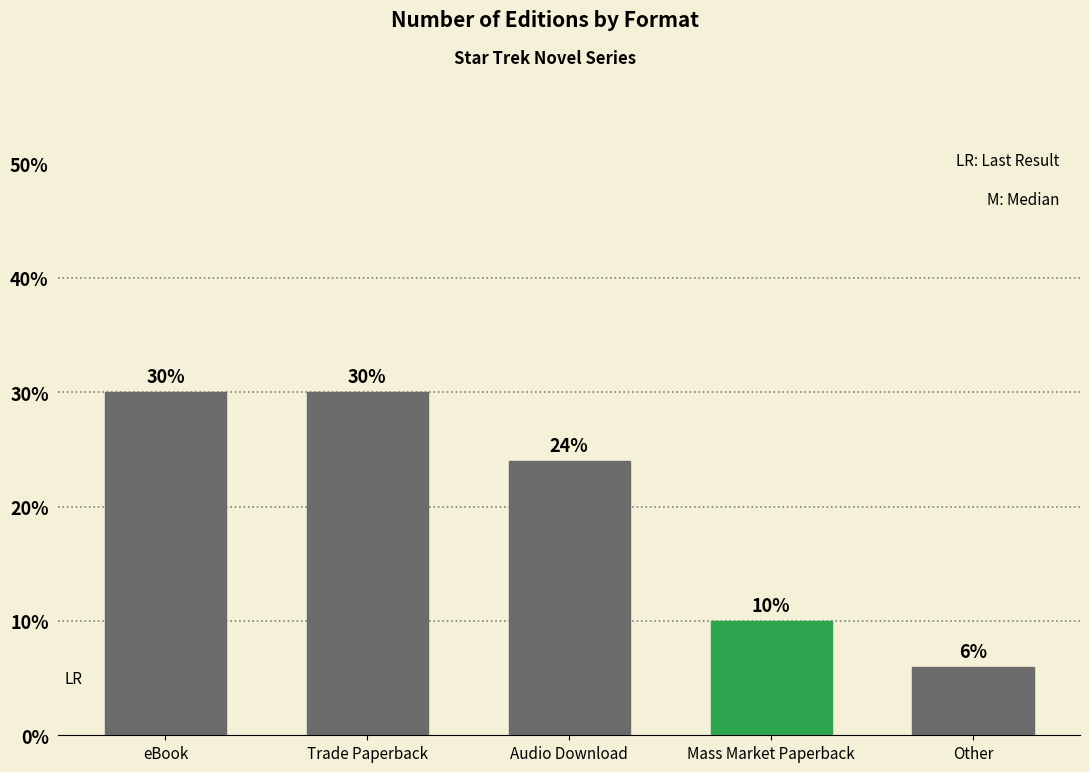

The chart shows a value of 11 at eBook. True or false?

False